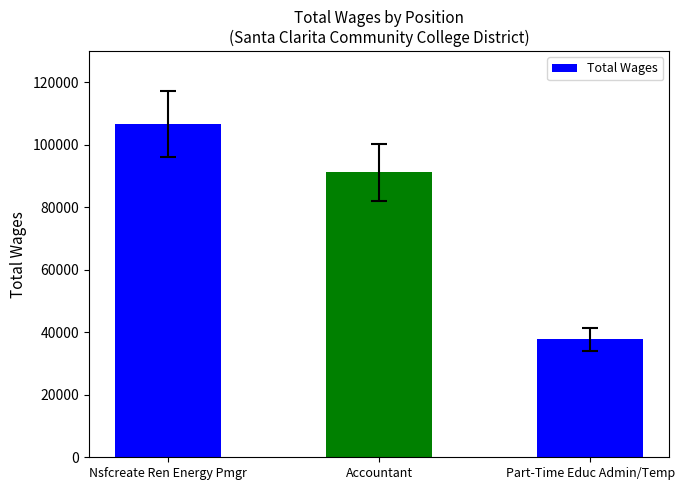

Are the bars grouped side by side (vs. stacked)?

No